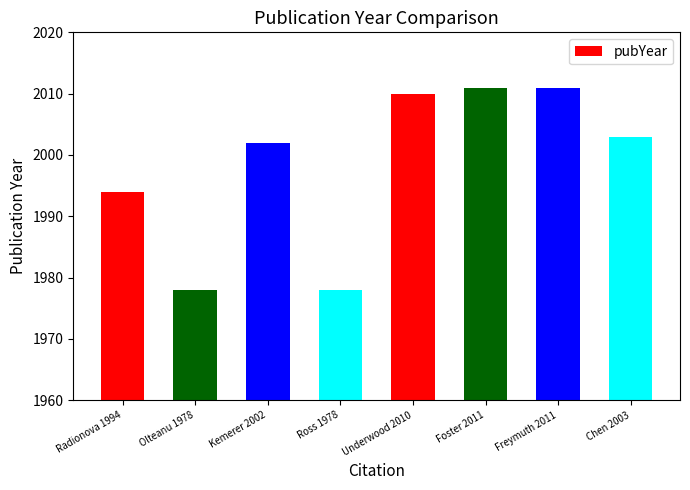

At which label does the data first exceed 2003?

Underwood 2010